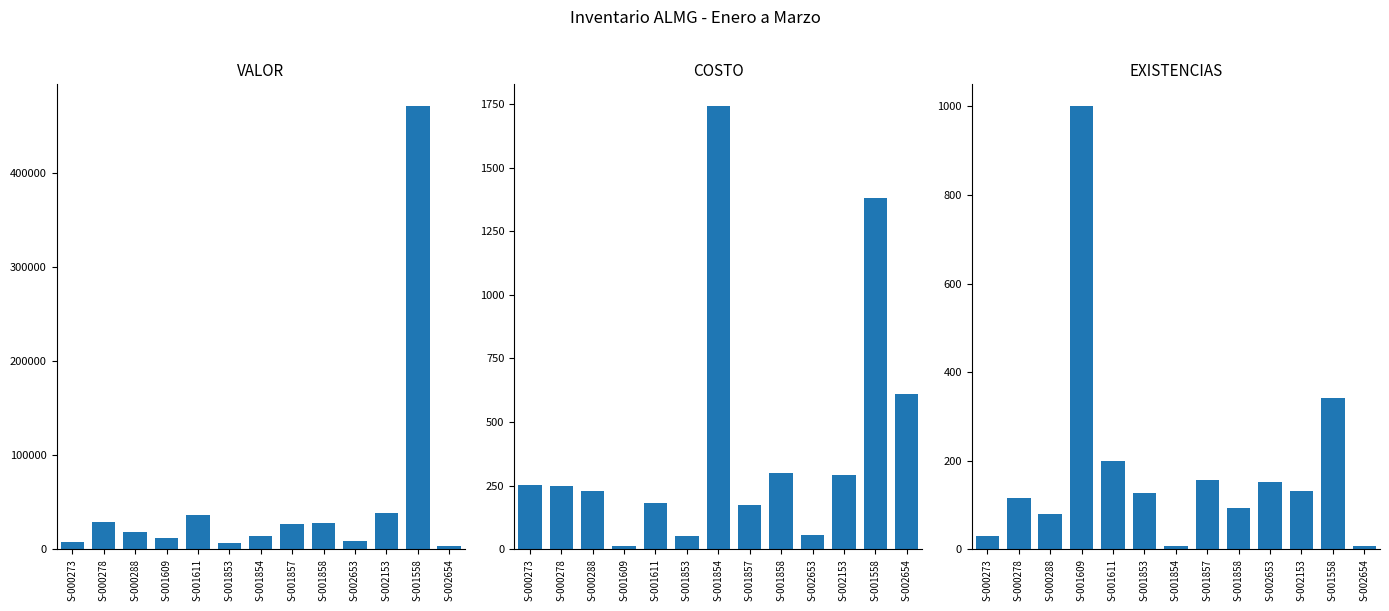

At S-000278, list the series in order from smallest to largest.

EXISTENCIAS, COSTO, VALOR